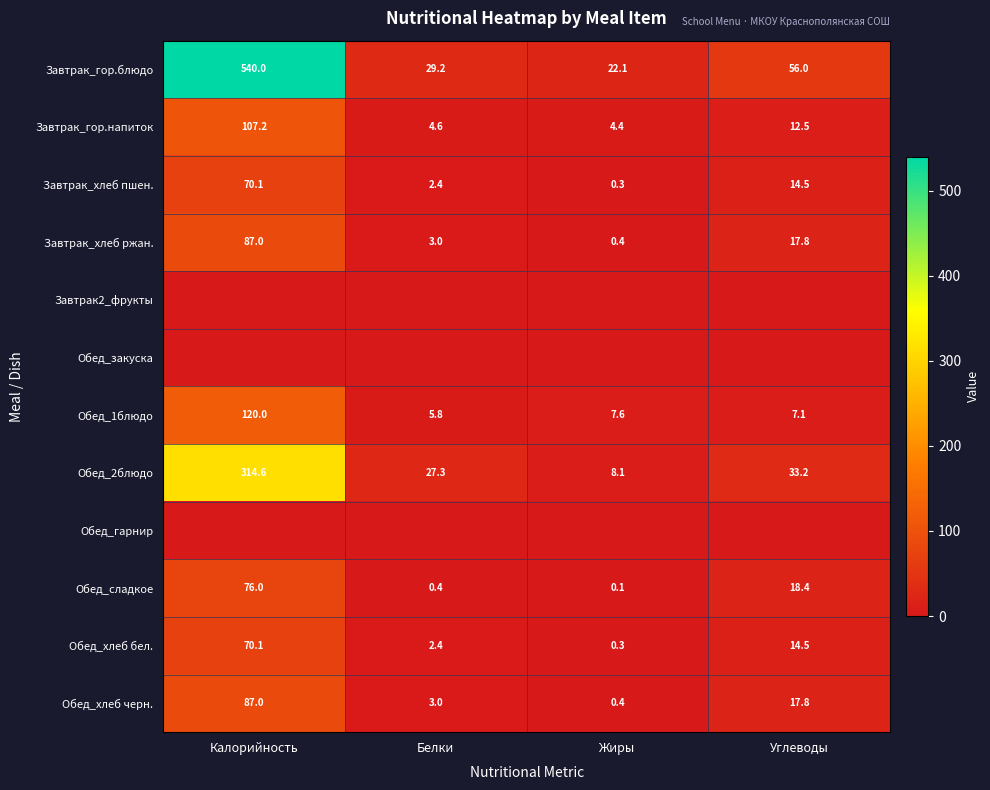

Which category has the lowest value across all series?

Калорийность